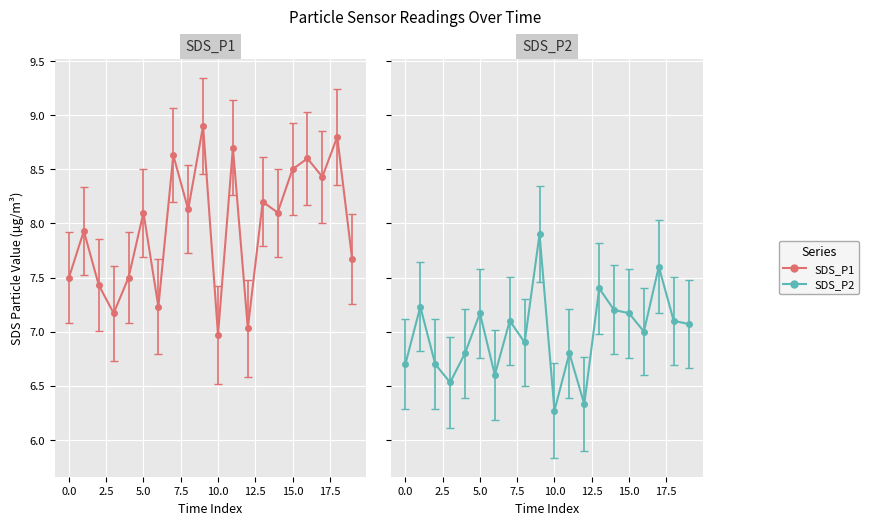

Where is SDS_P1 nearest to the value 7?

10